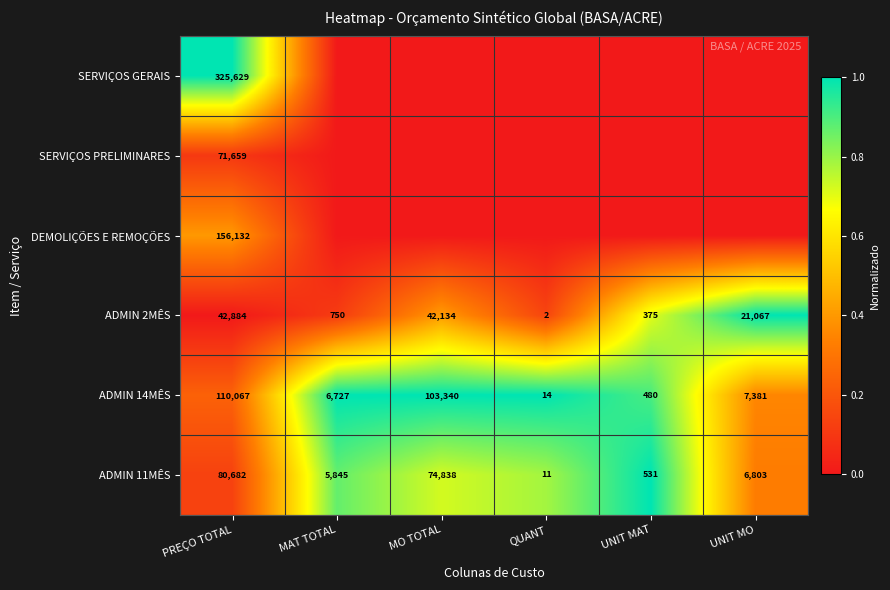

At which label does ADMIN 14MÊS reach its peak?

PREÇO TOTAL